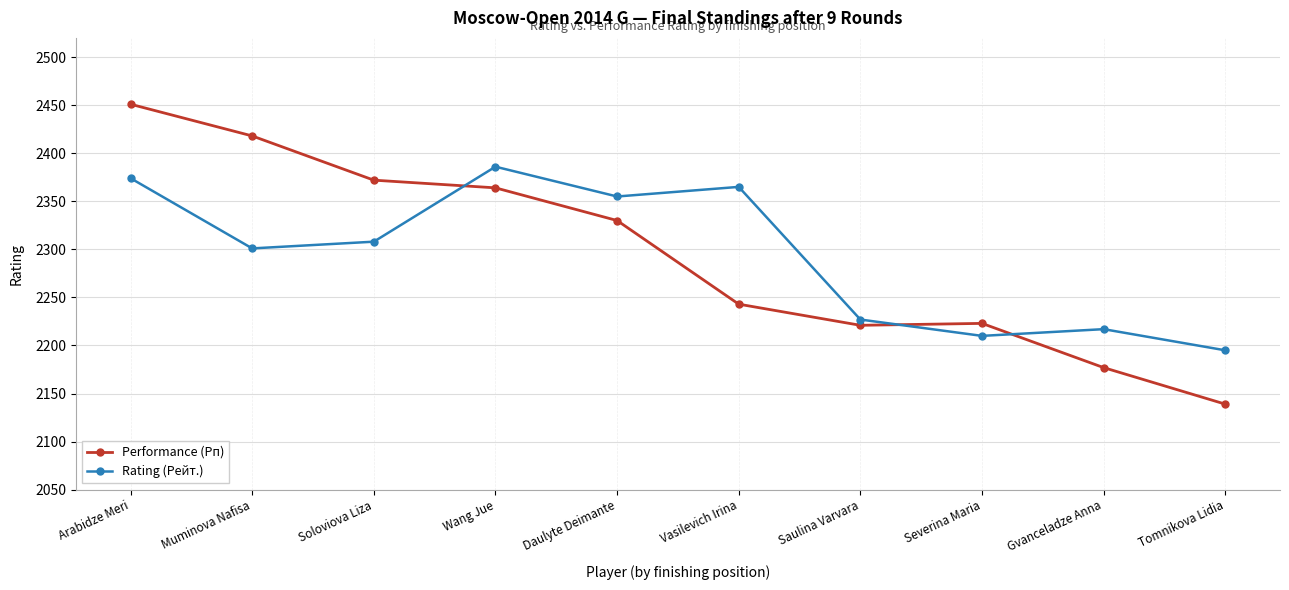

How many values in the Performance (Рп) series are below 2330?

5